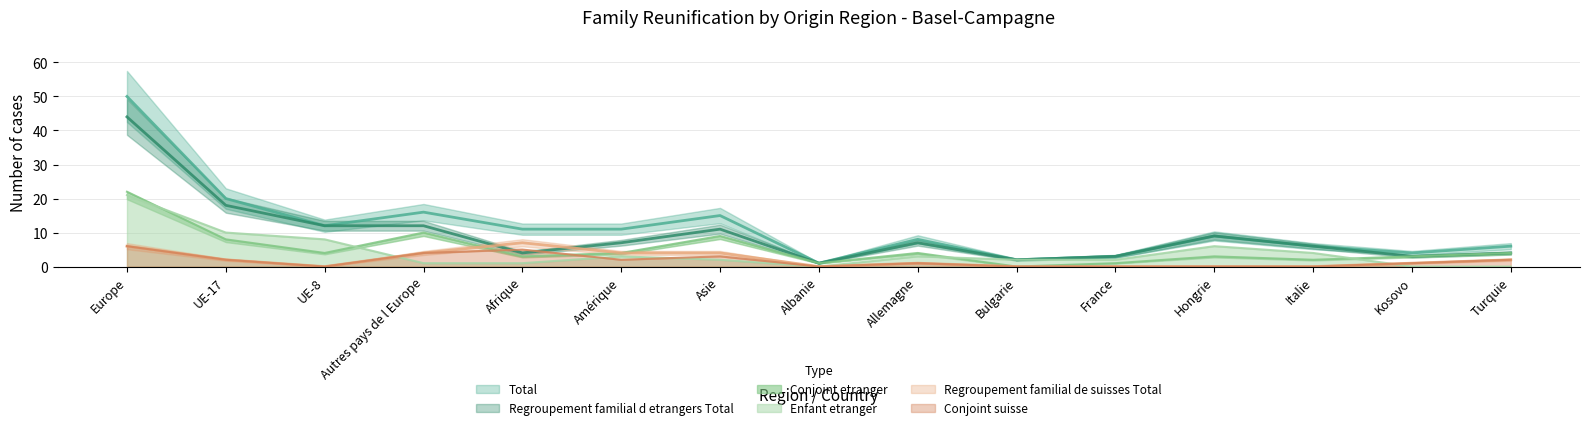

What position from the right is Turquie?

1